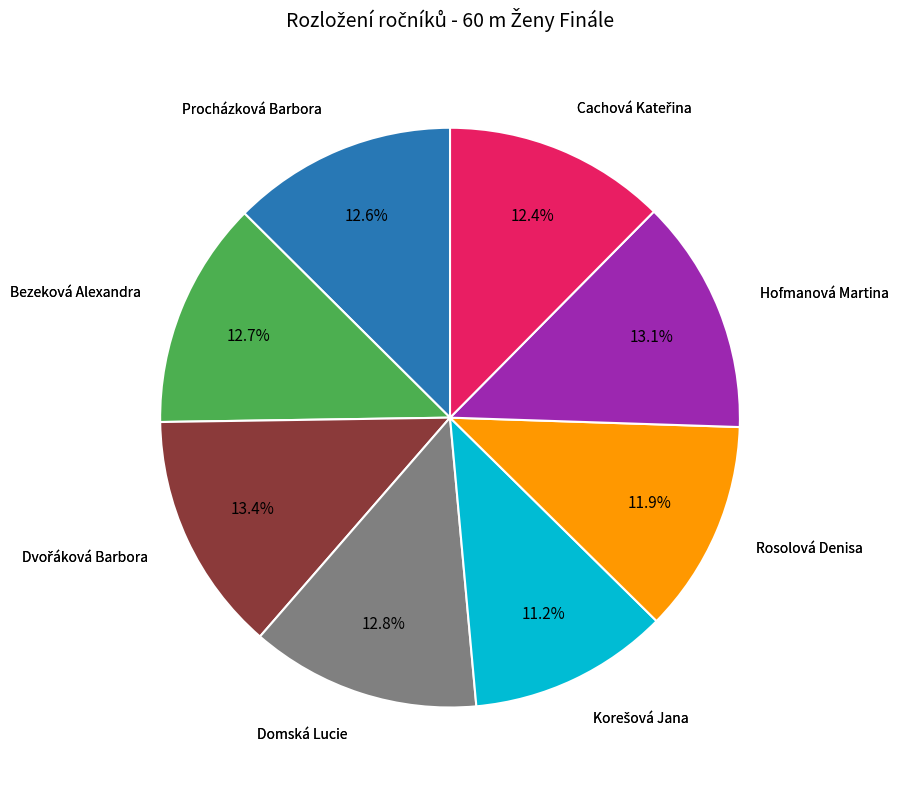

Is there any slice that represents more than half of the pie?

No